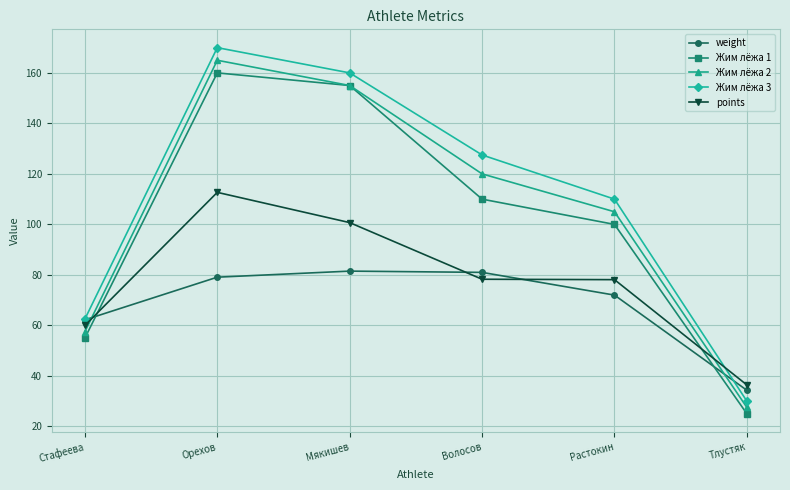

What are all the series names shown in the legend?

weight, Жим лёжа 1, Жим лёжа 2, Жим лёжа 3, points